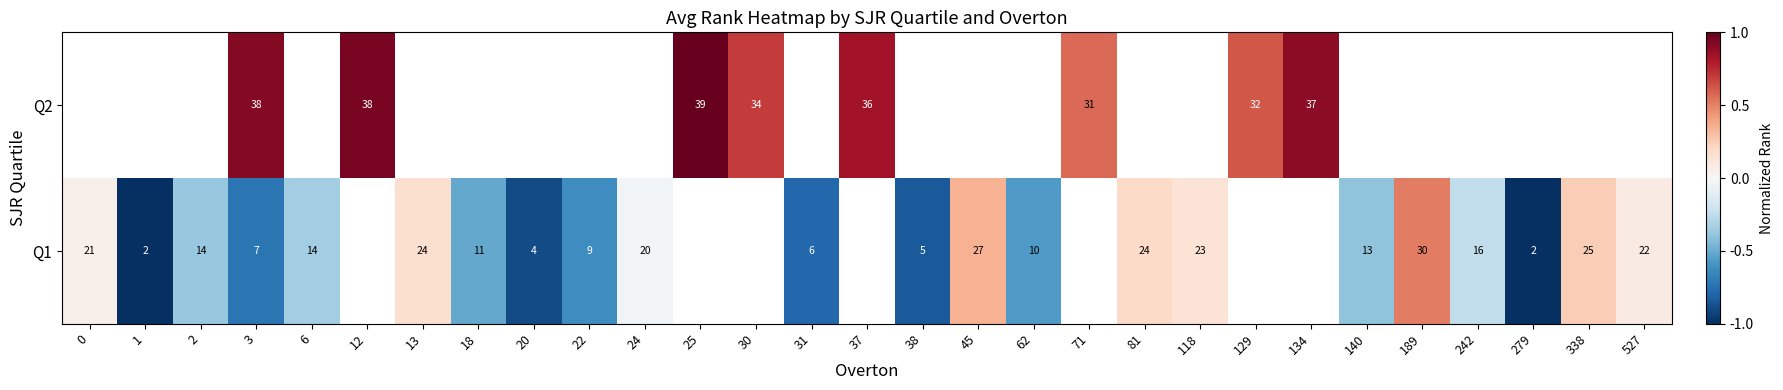

How many categories are shown in the chart?

29